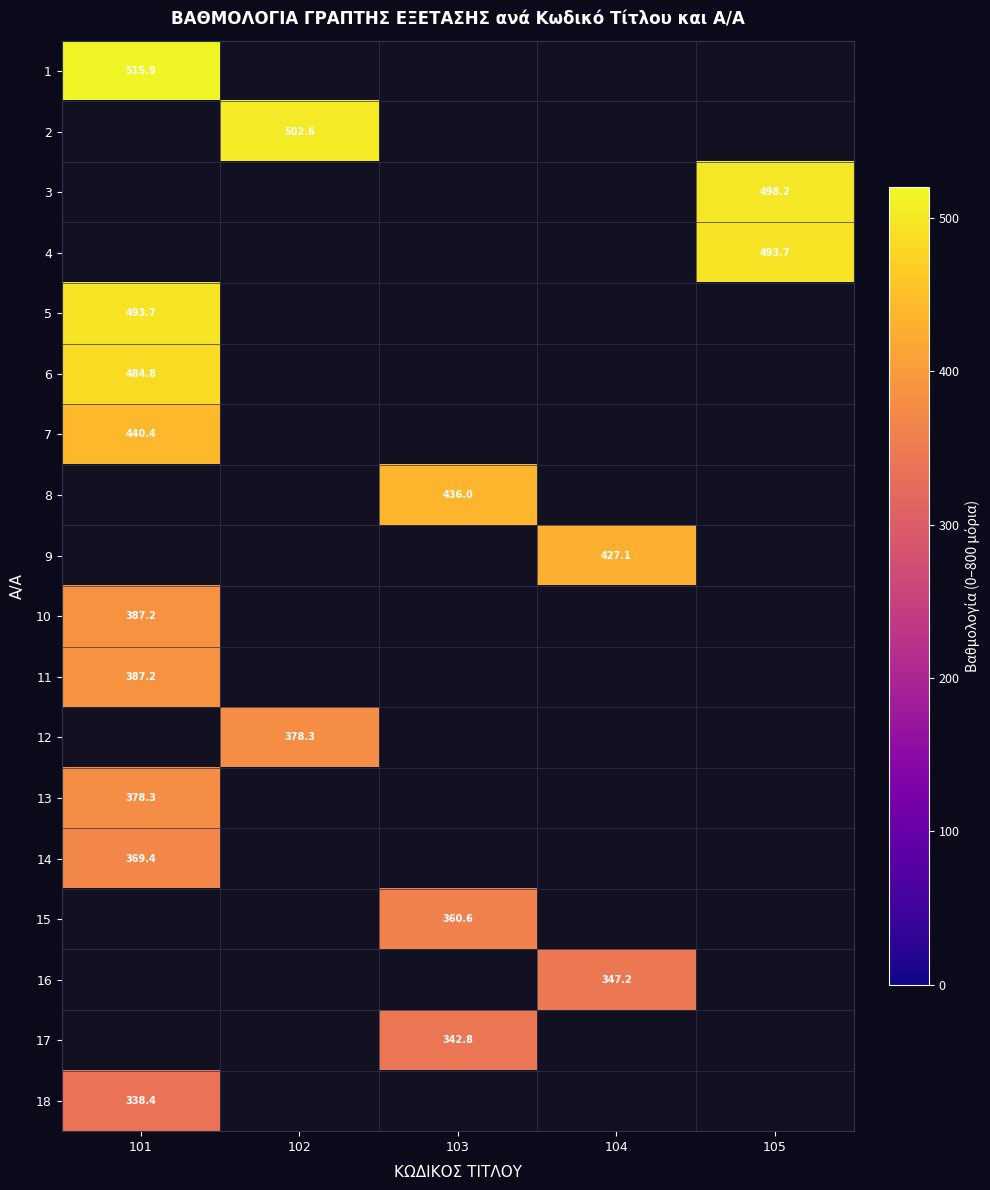

The 5 series shows 646.9 at 101. True or false?

False